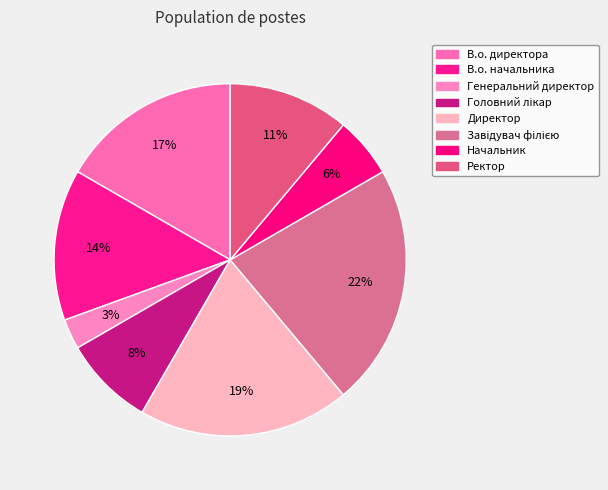

To the nearest percent, what portion does Завідувач філією represent?

22%